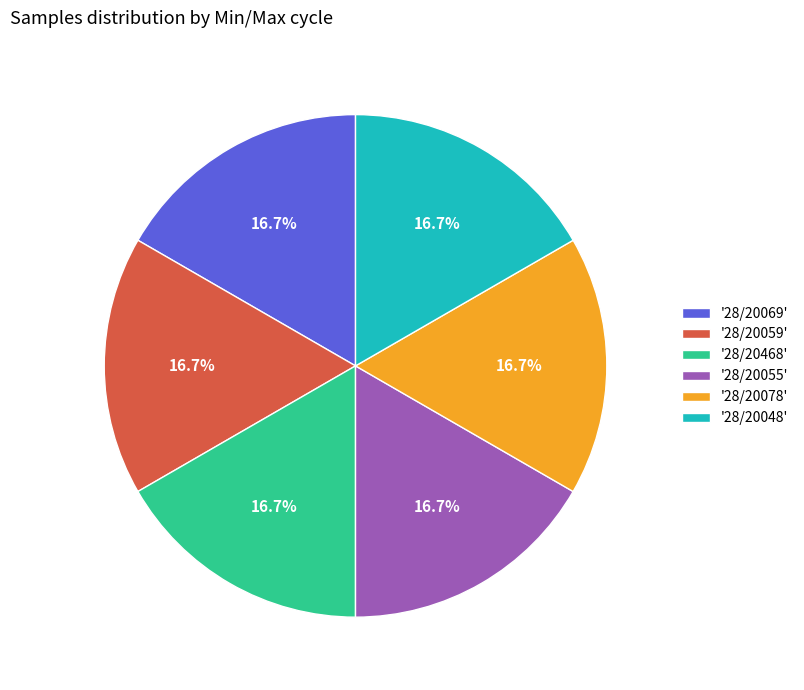

Is there any slice that represents more than half of the pie?

No